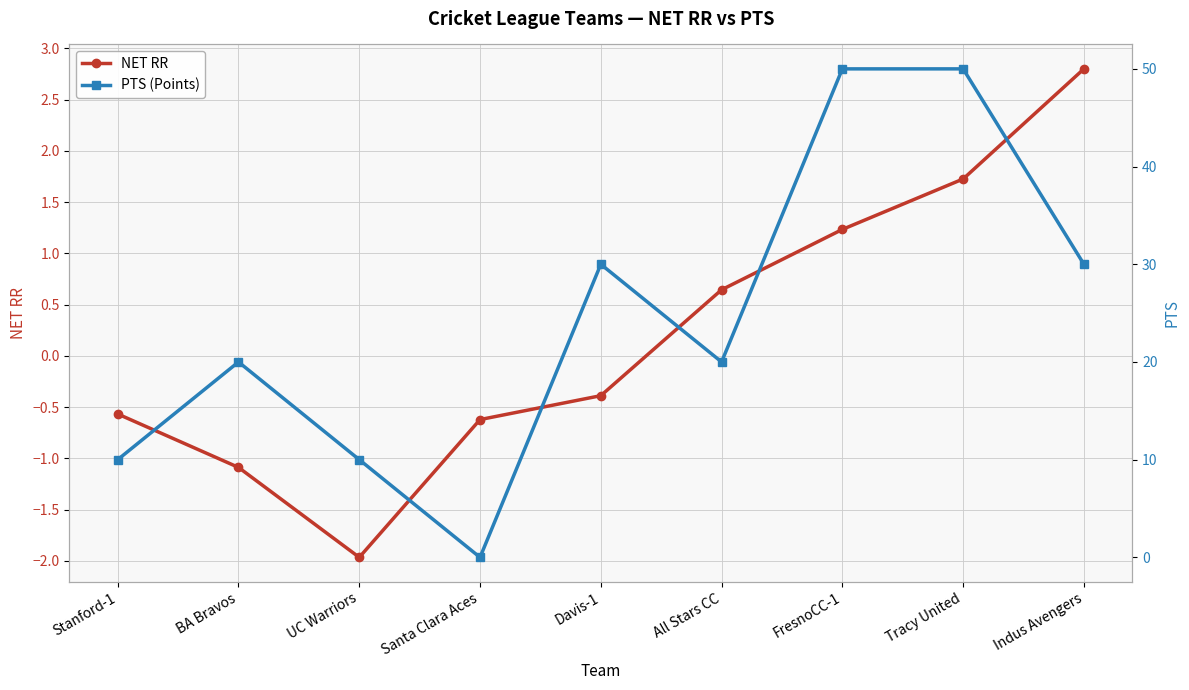

In NET RR, how many points are lower than both neighbors (excluding endpoints)?

1